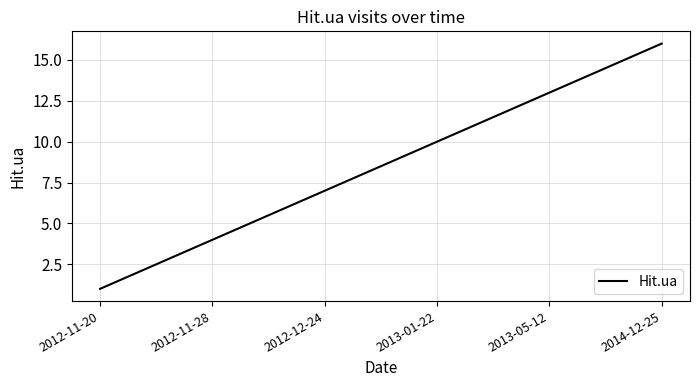

How many lines are shown in the chart?

1